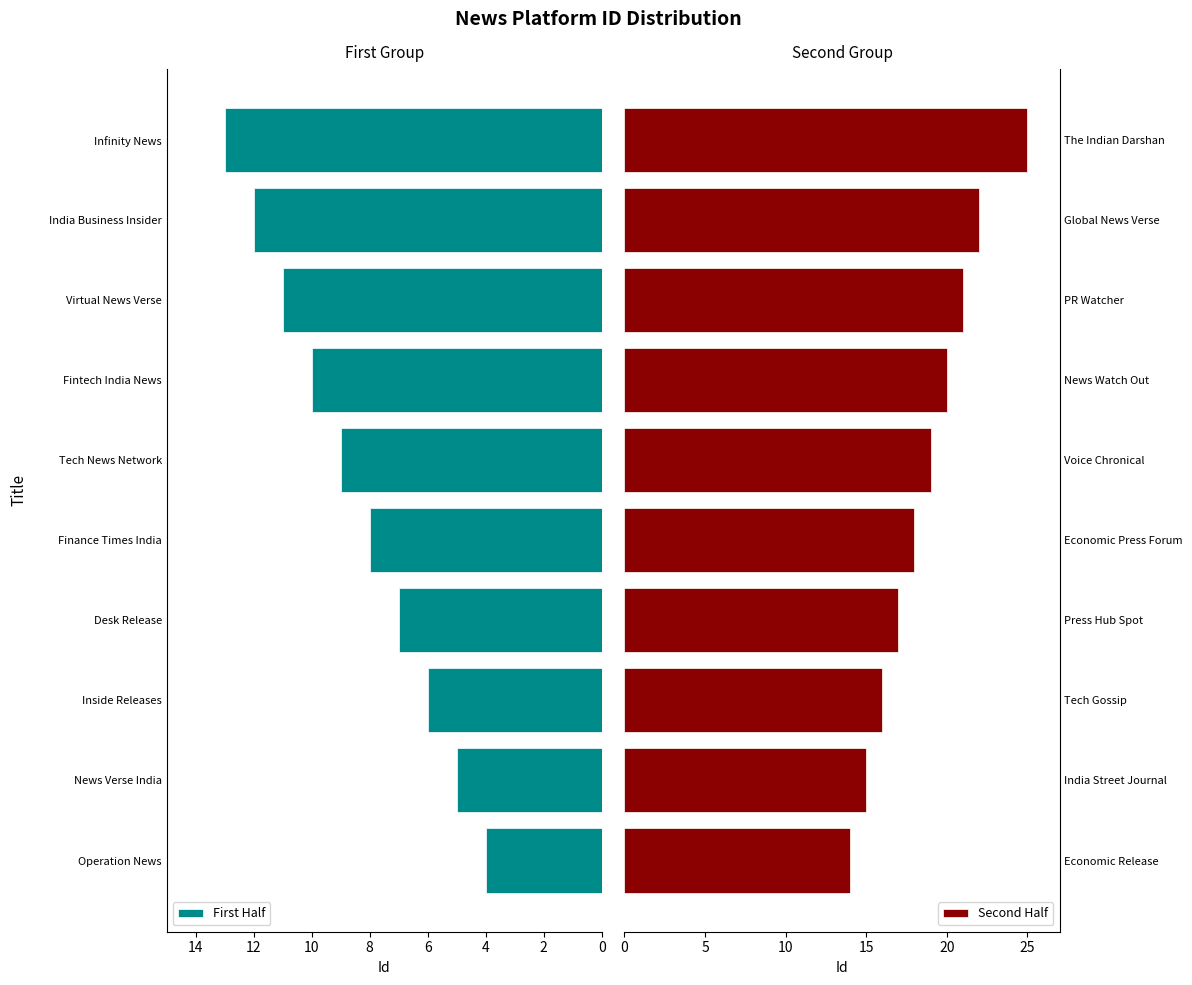

List the series in order of their overall mean, highest first.

Second Half, First Half